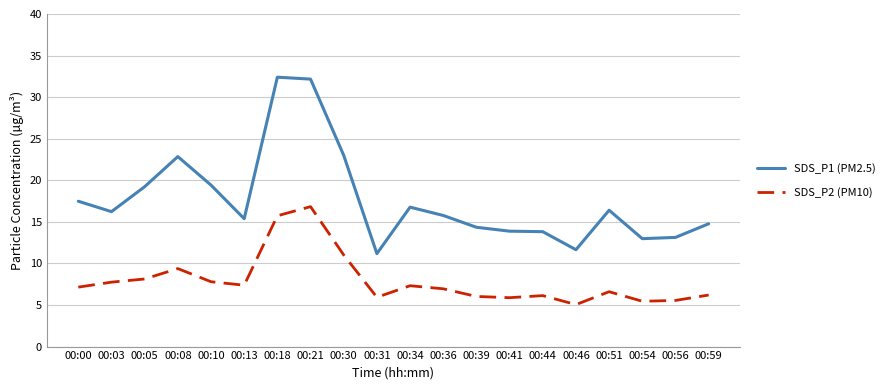

What is the maximum value for SDS_P2 (PM10)?

16.8